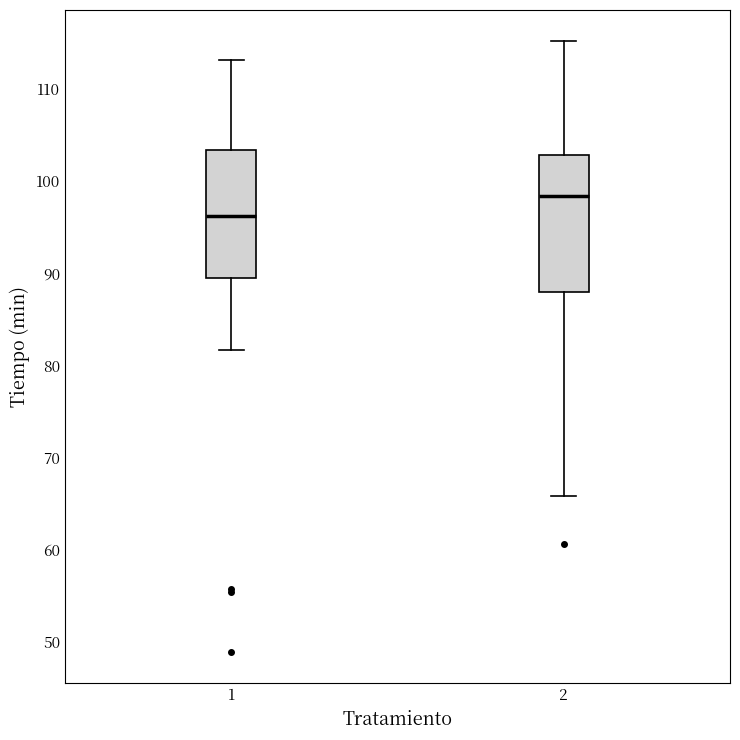

Reading left to right, transcribe this box plot: for each box, give where its median line is, the range the box spans, and where its two whiskers end, as read against the y-axis. The values are not printed on the chart, so give them approximately, as read against the axis.

1: median 96, box 89 to 103, whiskers 82 to 113
2: median 98, box 88 to 103, whiskers 66 to 115